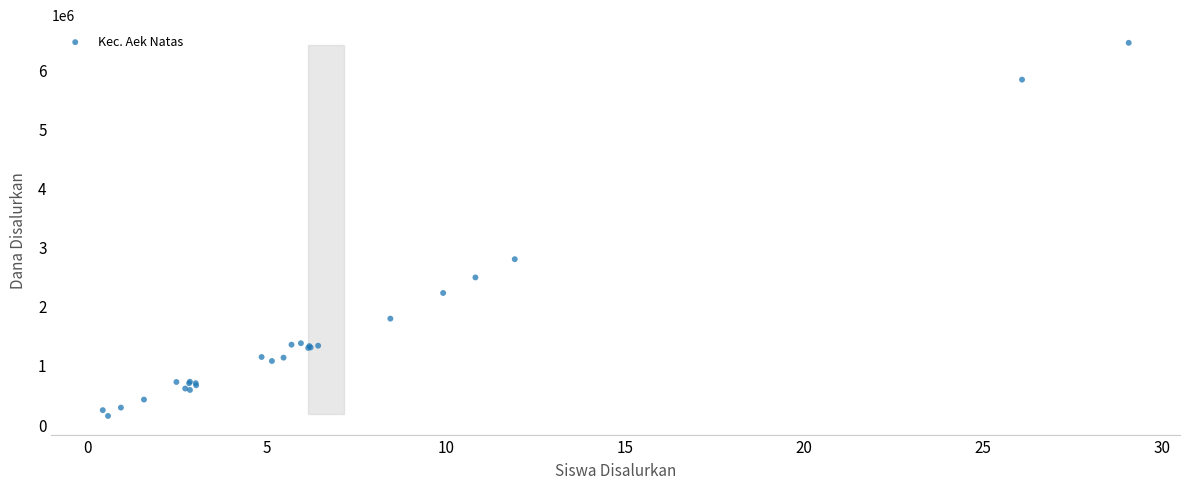

What Y value in the scatter plot is closest to 3297719?

2792613.9